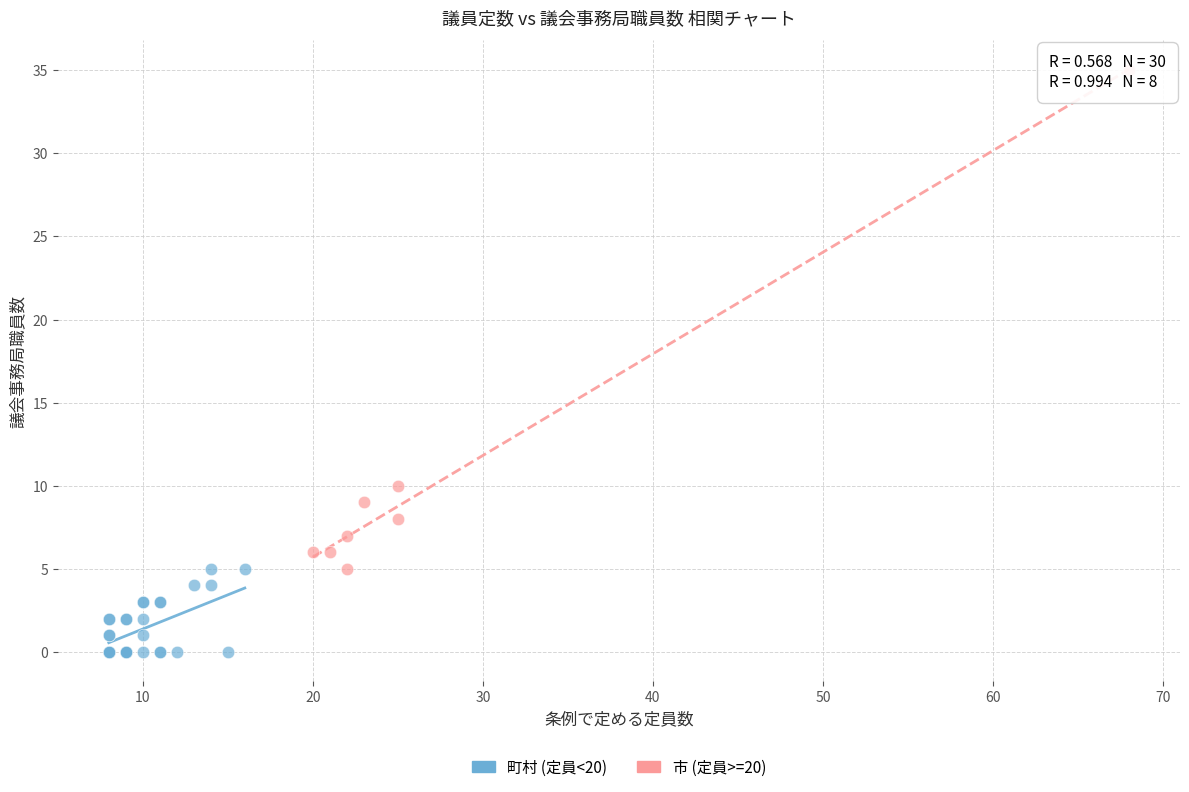

Which series contains the lowest Y value?

町村 (定員<20)